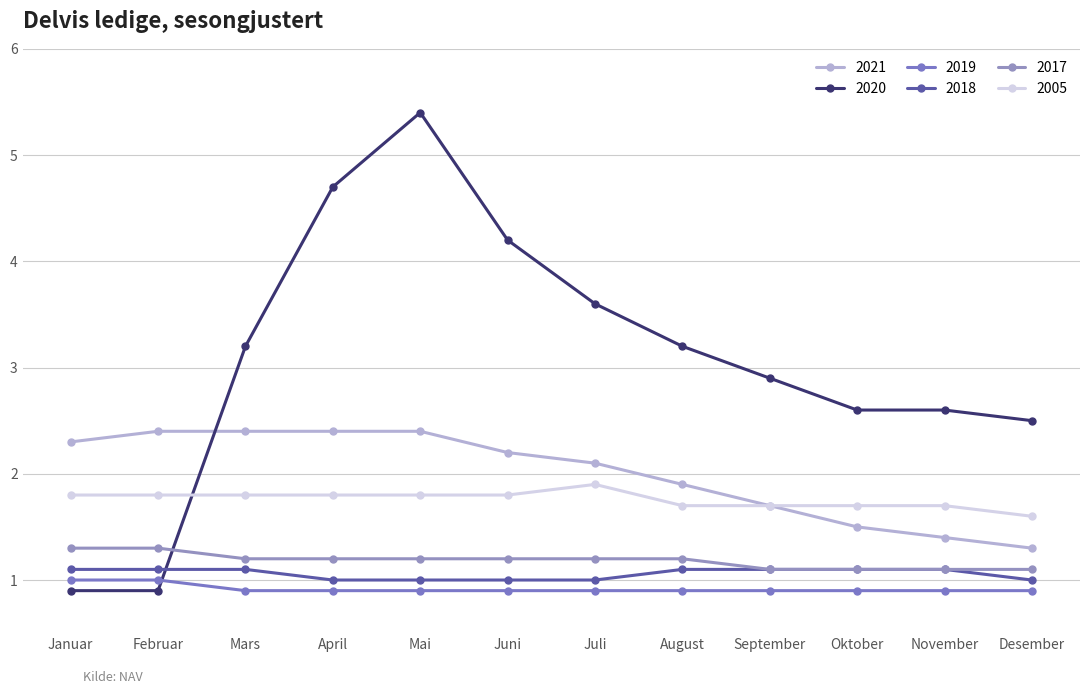

At which label is 2005 closest to 1?

Desember